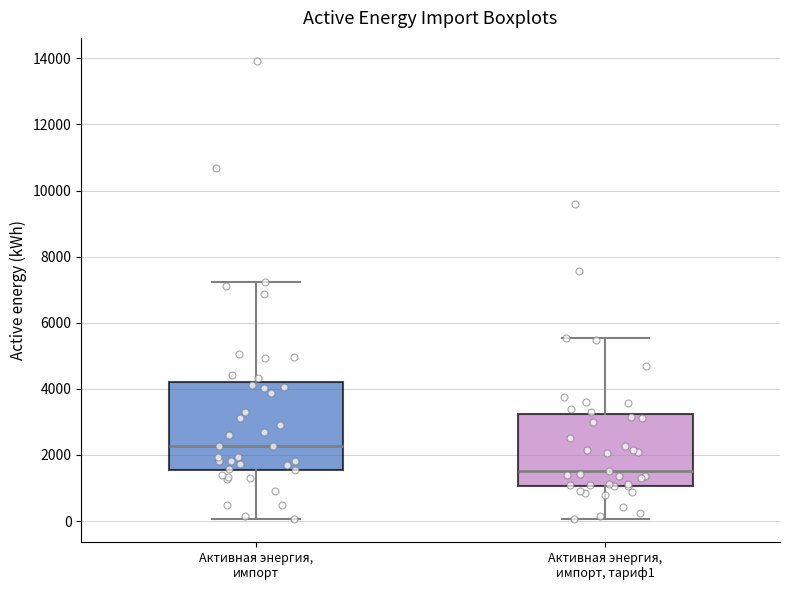

Reading left to right, read every box against the y-axis: the position of its median line, the range the box covers, and the ends of its whiskers. The values are not printed on the chart, so give them approximately, as read against the axis.

Активная энергия, импорт: median 2200, box 1600 to 4200, whiskers 0 to 7200
Активная энергия, импорт, тариф1: median 1600, box 1000 to 3200, whiskers 0 to 5600